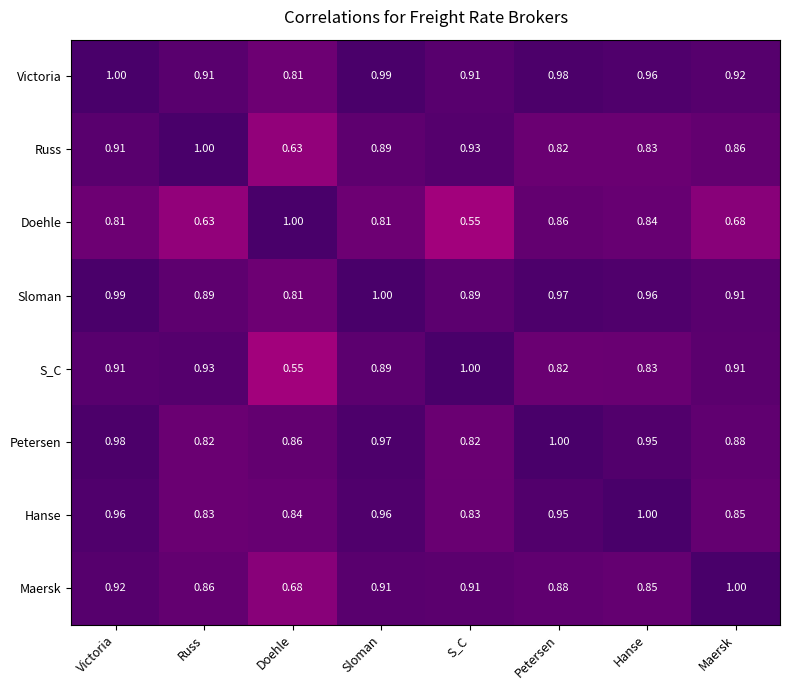

What is the total value across all series at Russ?

6.9